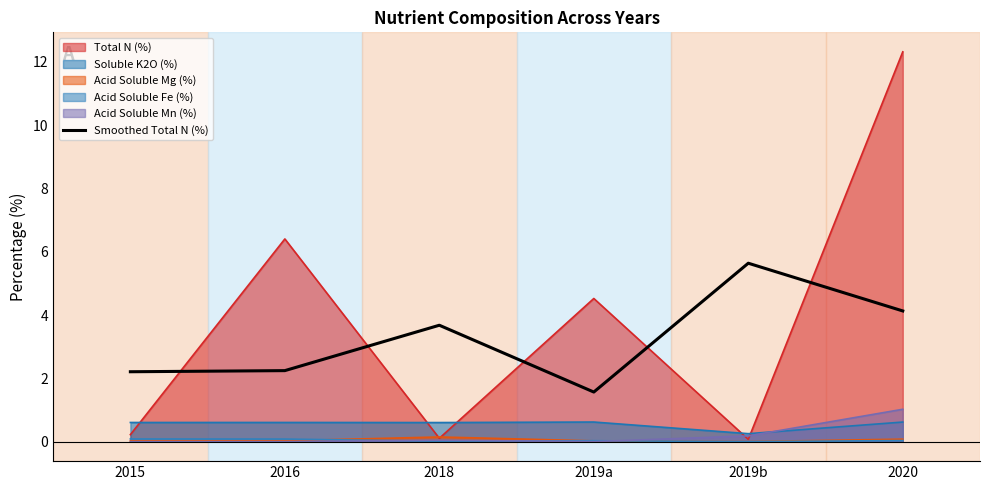

Which series has the largest range (max minus min)?

Total N (%)